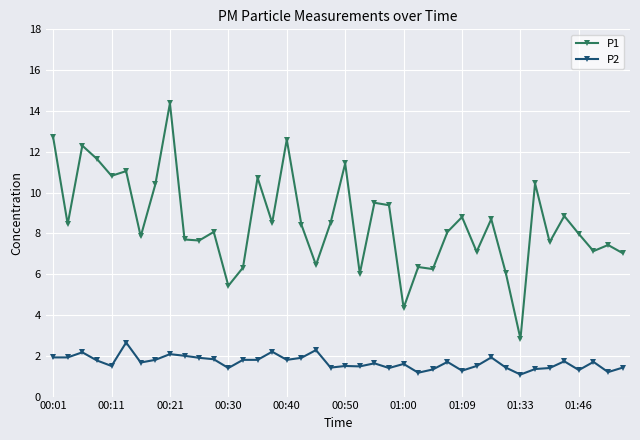

Which series has the largest range (max minus min)?

P1